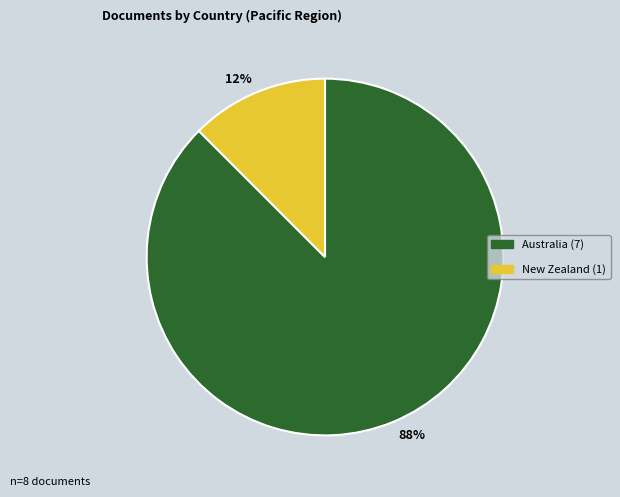

Count the number of slices in the pie.

2